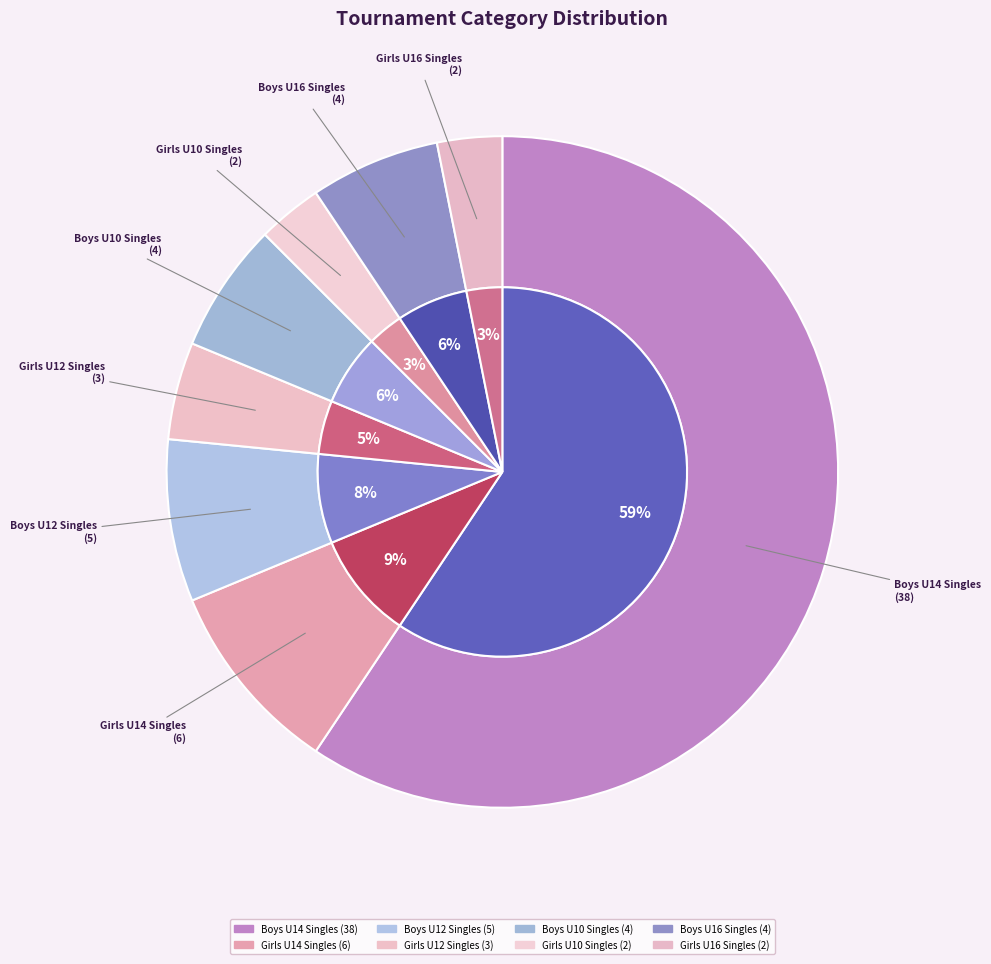

How much of the chart is everything except Girls Under 12 (Singles)?

95.3%